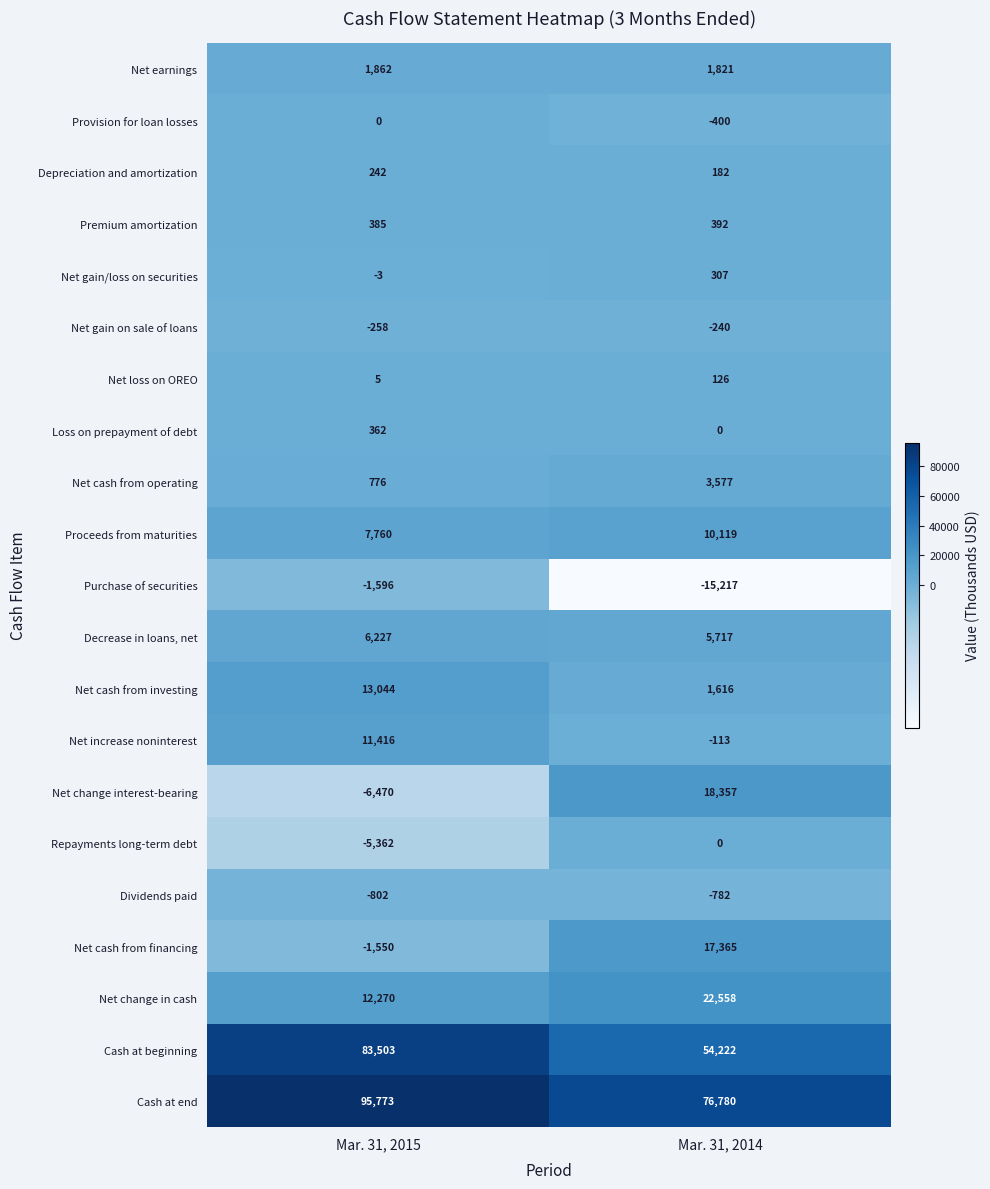

What is the sum of all Net cash from financing values?

15815